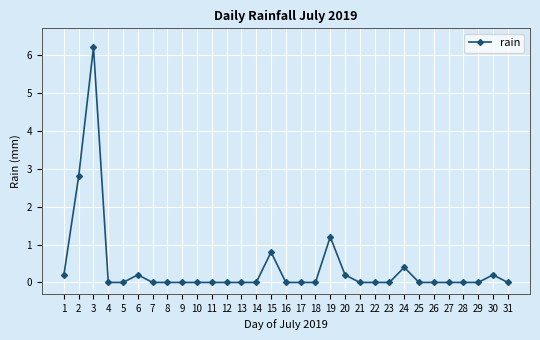

What is the sum of the values at 24 and 9?

0.4